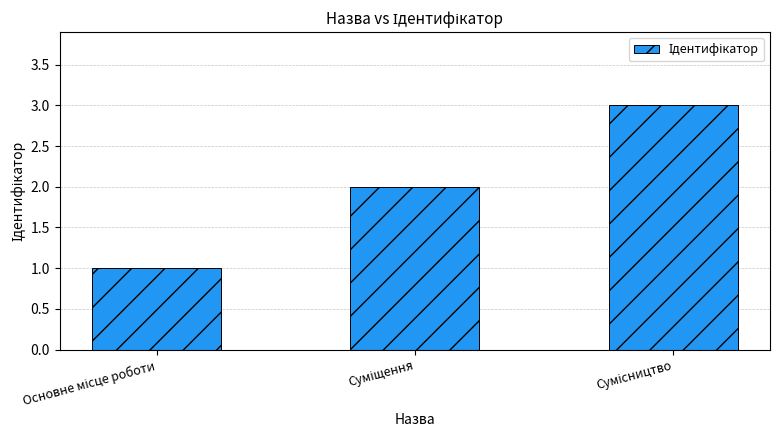

What is the greatest value displayed?

3